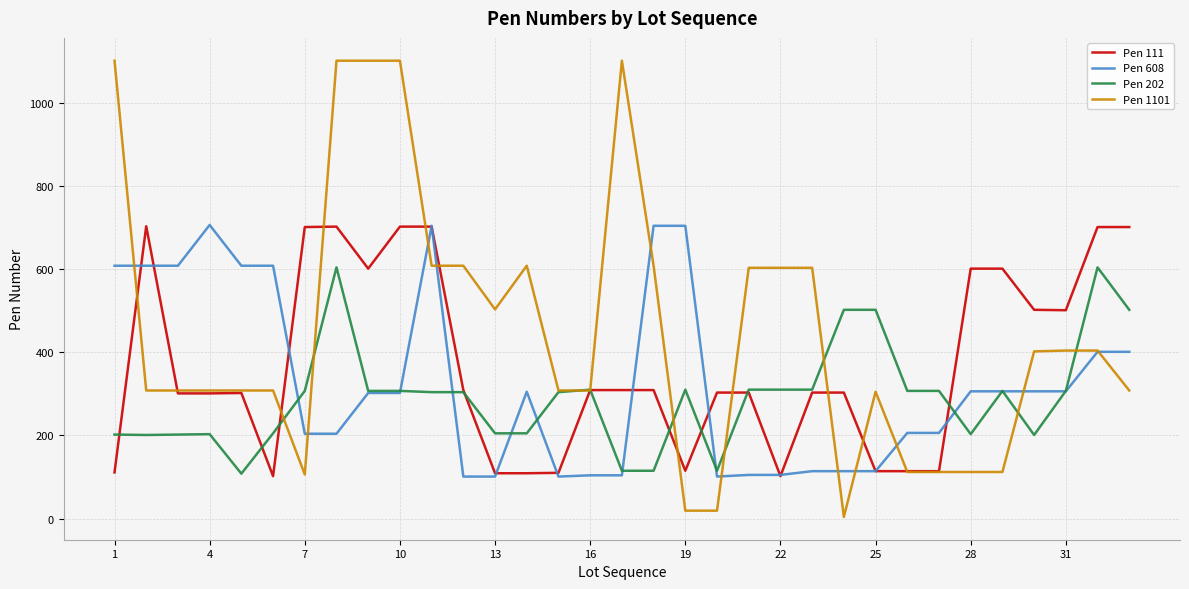

Which series has the largest range (max minus min)?

Pen 1101